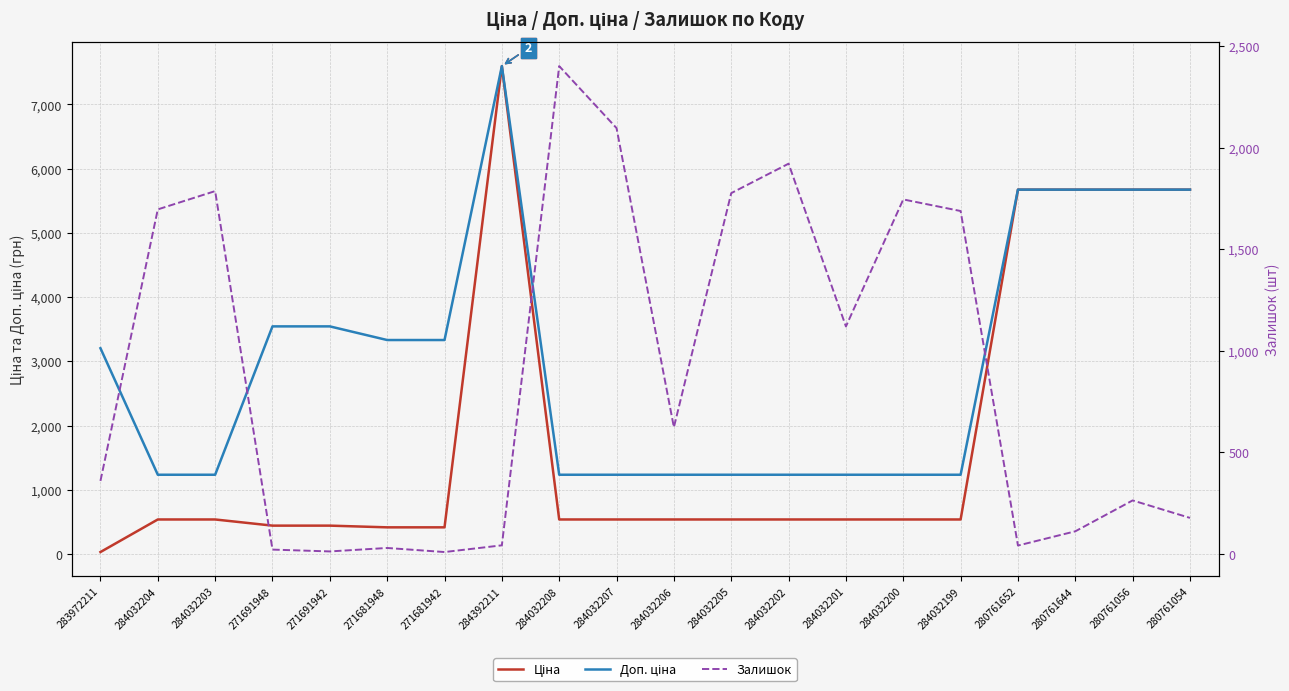

Is it true that Ціна equals 5673.8 at 280761644?

True